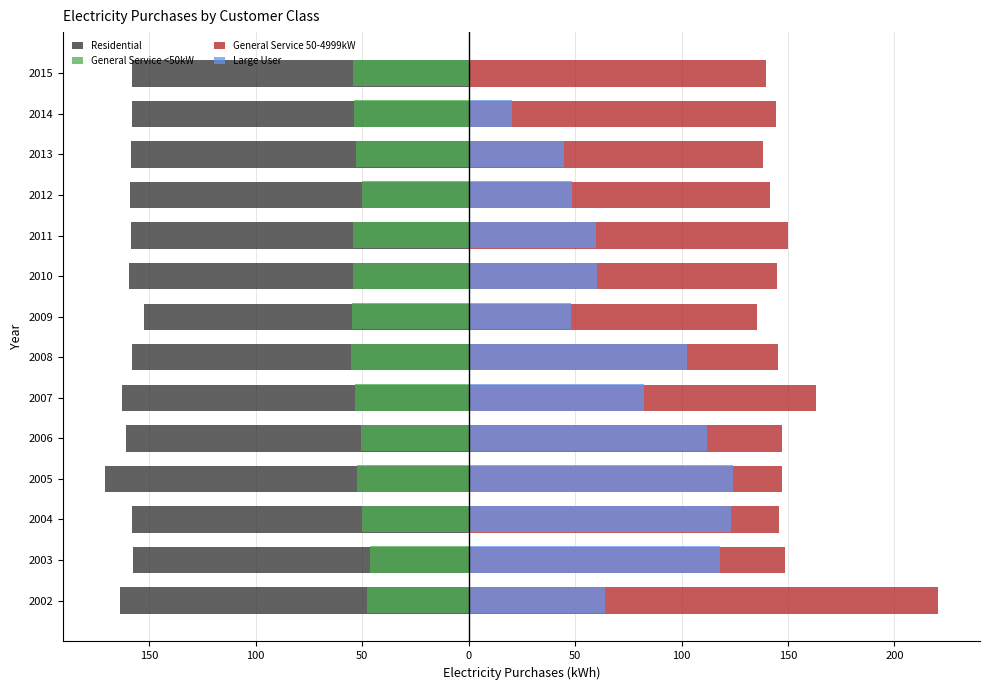

What are all the series names shown in the legend?

Residential, General Service <50kW, General Service 50-4999kW, Large User